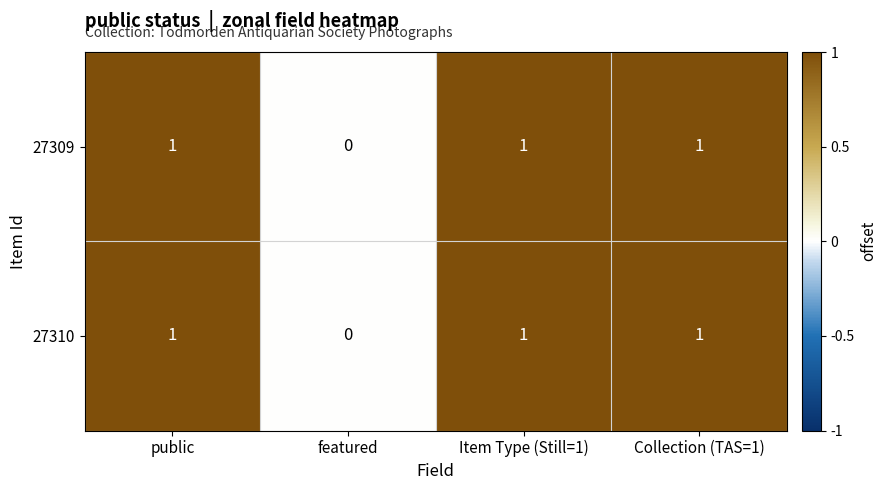

Which category has the lowest value in the 27309 series?

featured